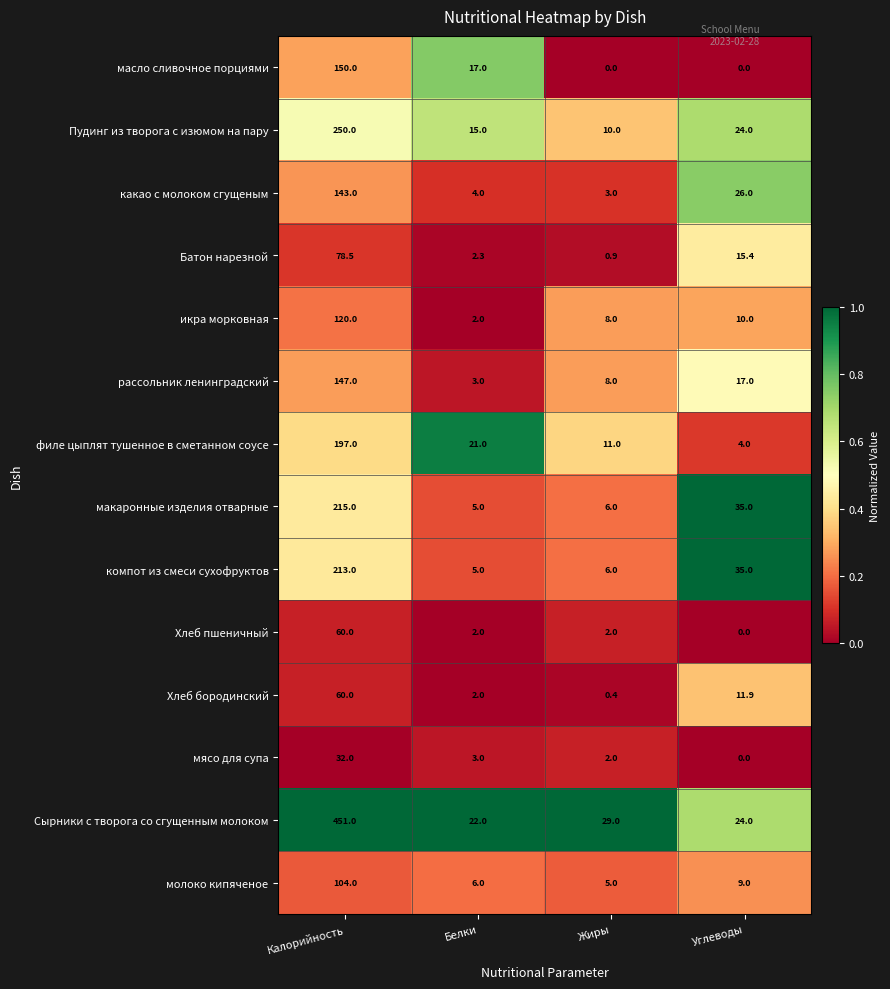

What is the difference between the Пудинг из творога с изюмом на пару values at Жиры and Калорийность?

240.0